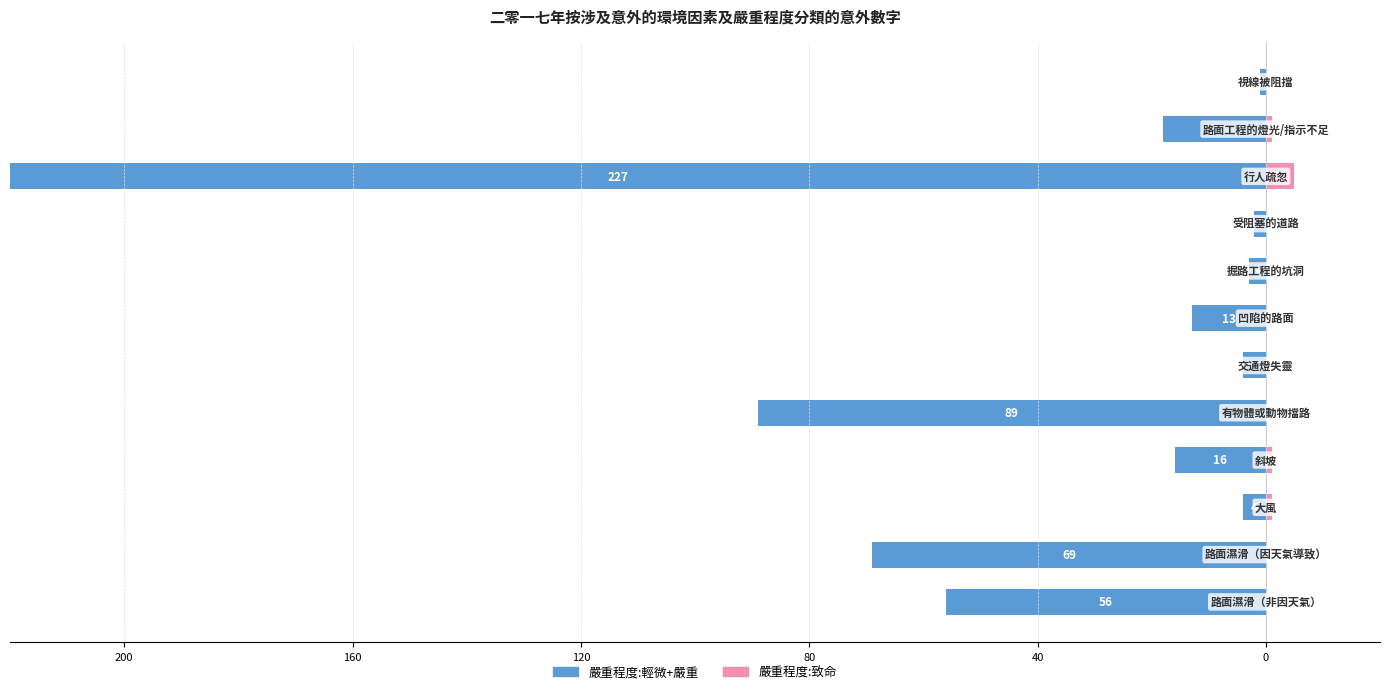

How many series are shown in this chart?

2